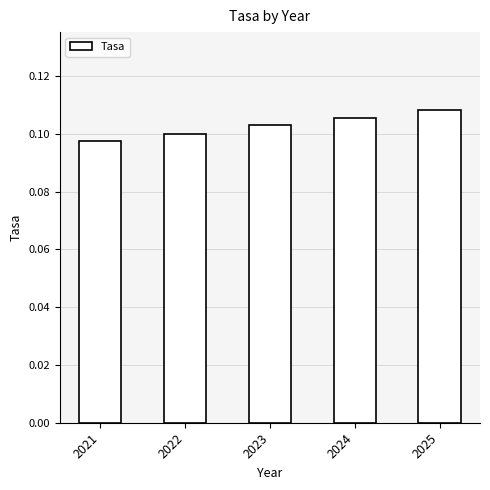

The value at 2021 is 0.2. True or false?

False